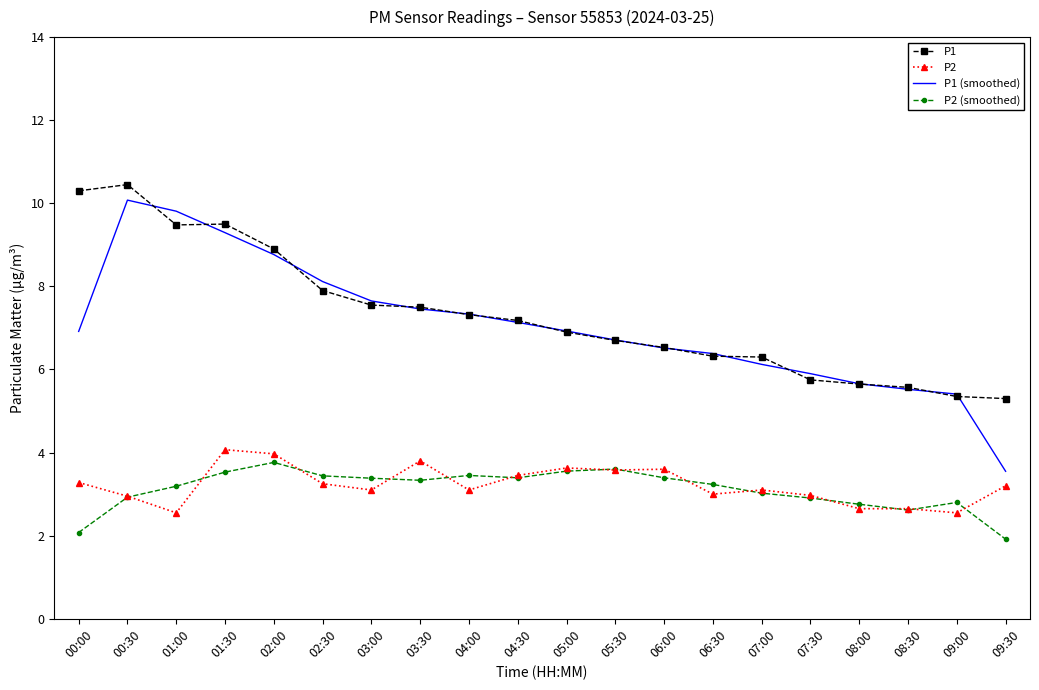

What is the highest value of the P2 series?

4.1